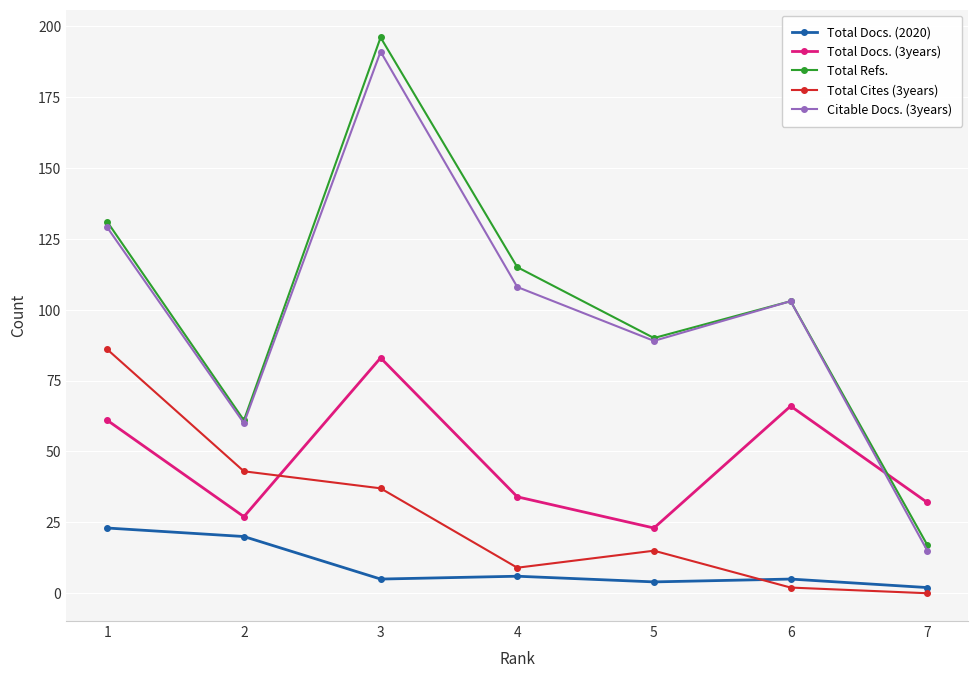

How many data points in Total Refs. are less than 103?

3